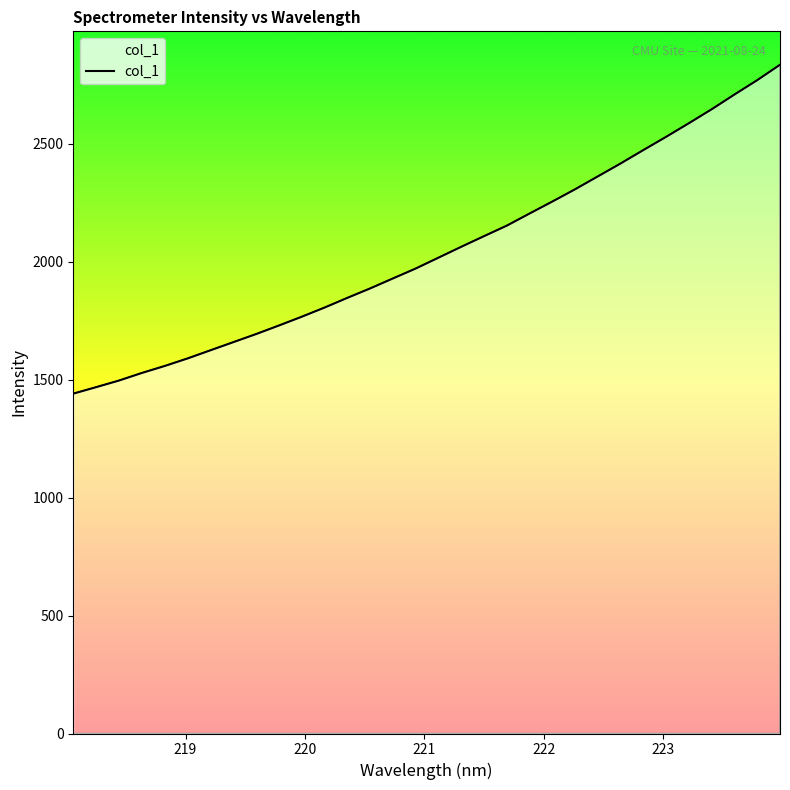

What is the minimum value shown in the chart?

1440.5